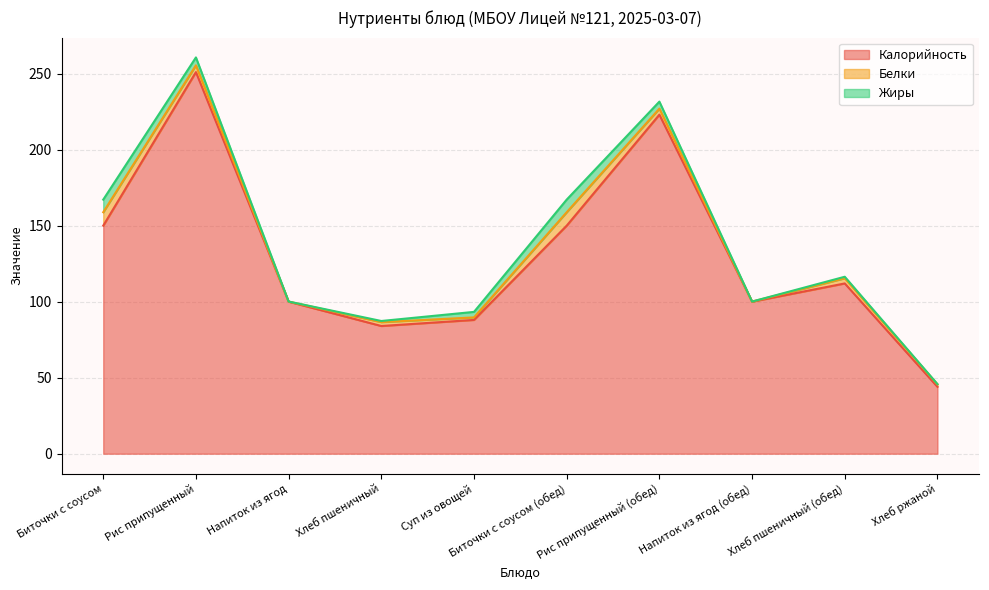

The Жиры series shows 6.5 at Рис припущенный (обед). True or false?

False